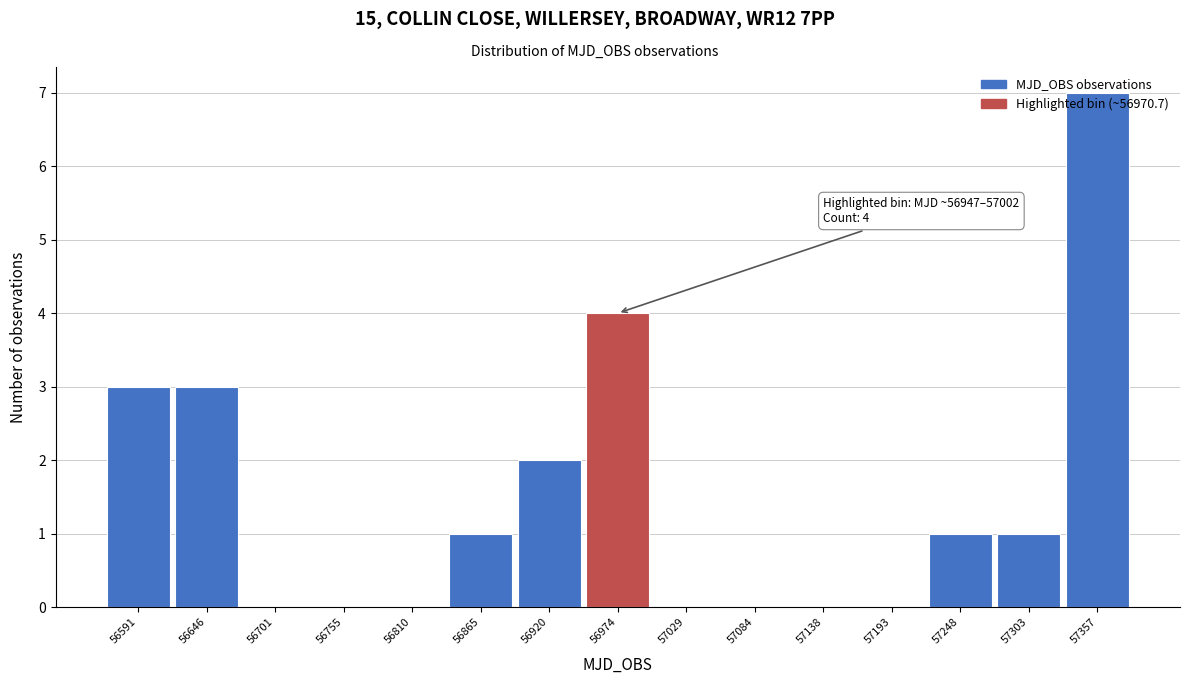

Which range on the x-axis has the tallest bar?

57330 to 57390